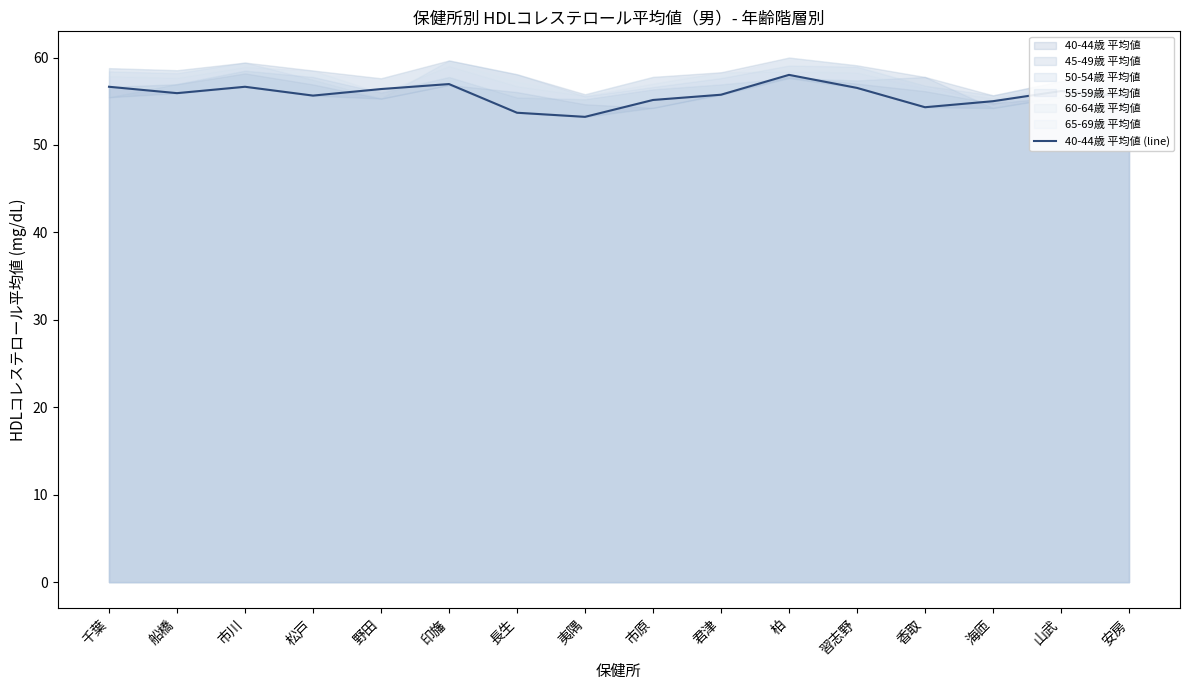

Approximately how many times larger is the value at 市川 compared to 夷隅?

1.1